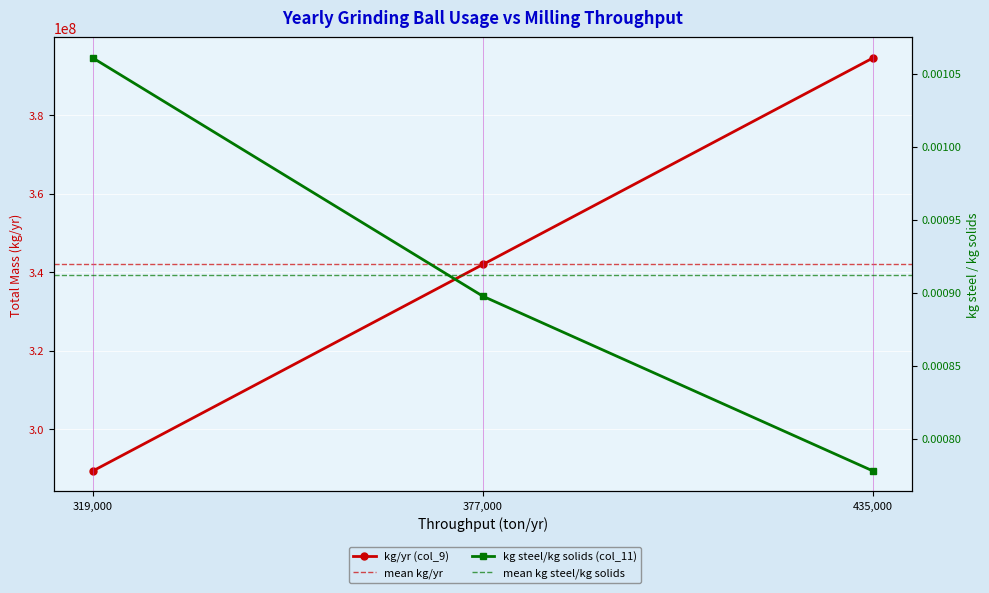

What is the spread (max minus min) of values at 377000?

342008647.0